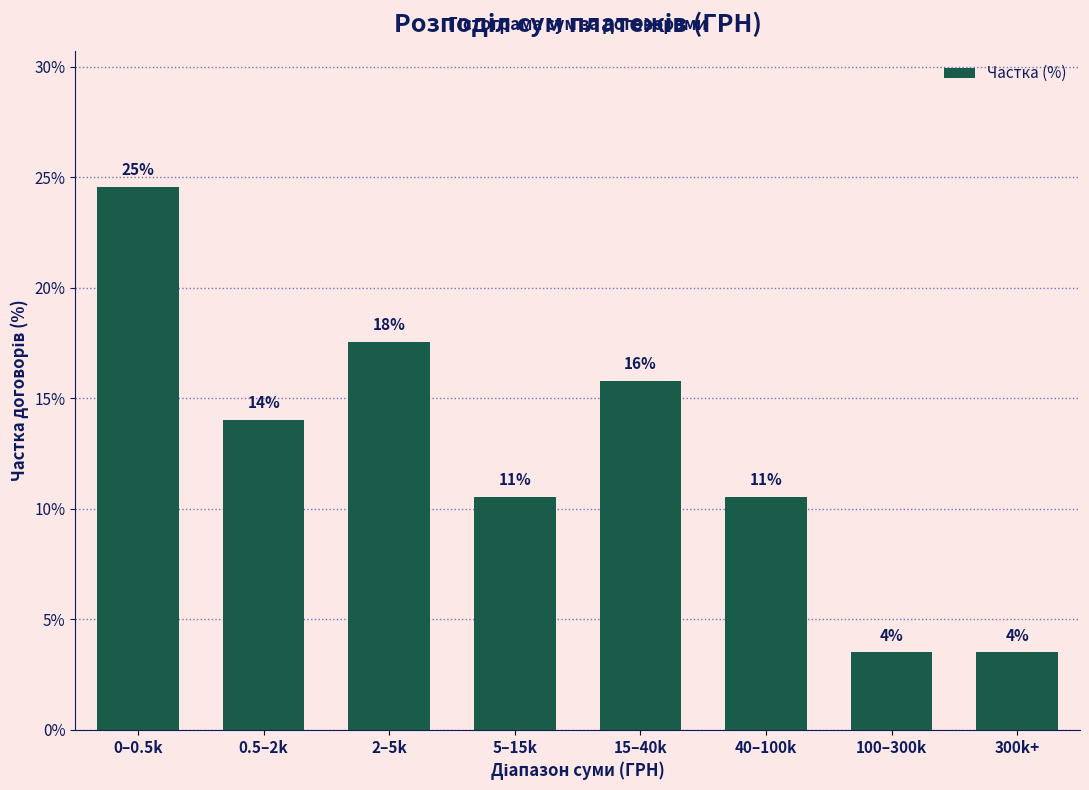

Are the bars horizontal?

No